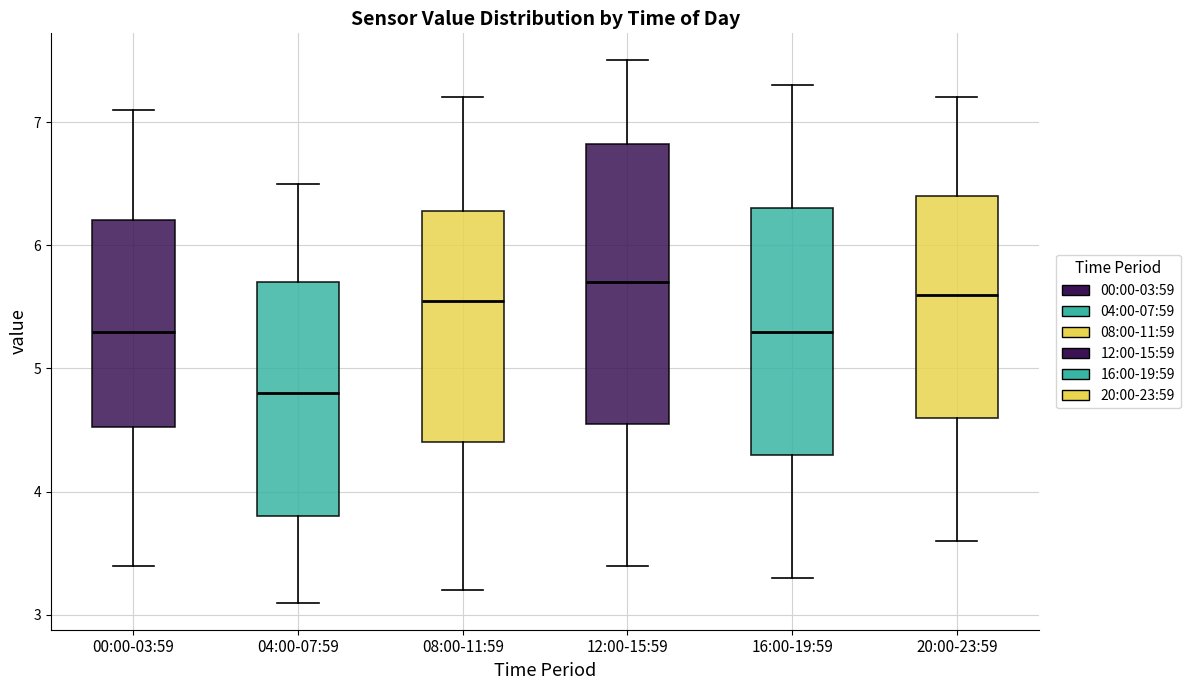

Where does the upper whisker of the box for 08:00-11:59 end on the y-axis? The values are not printed on the chart, so give them approximately, as read against the axis.

7.2